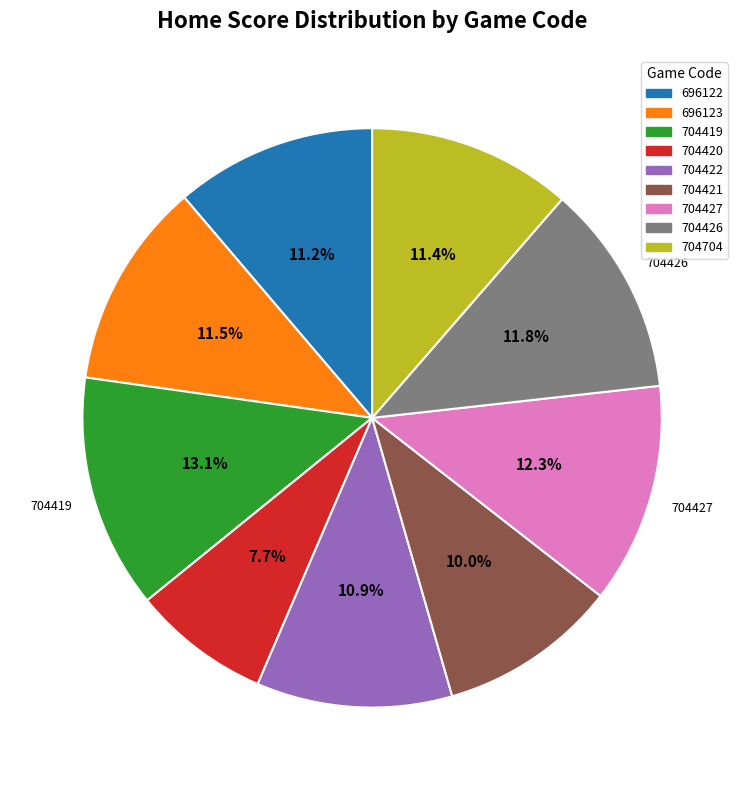

What percentage do 704704 and 704420 together represent?

19.1%